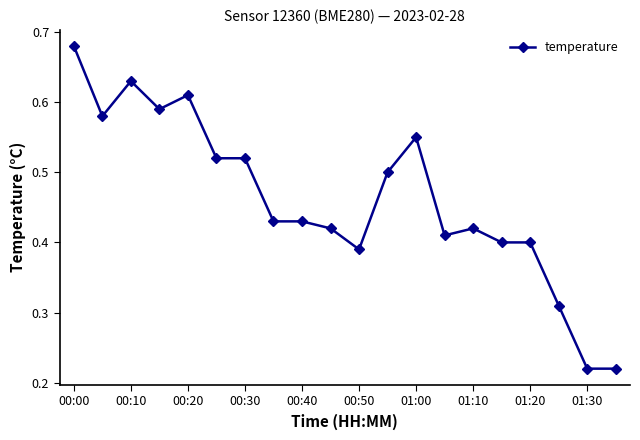

What is the sum of all values?

9.2